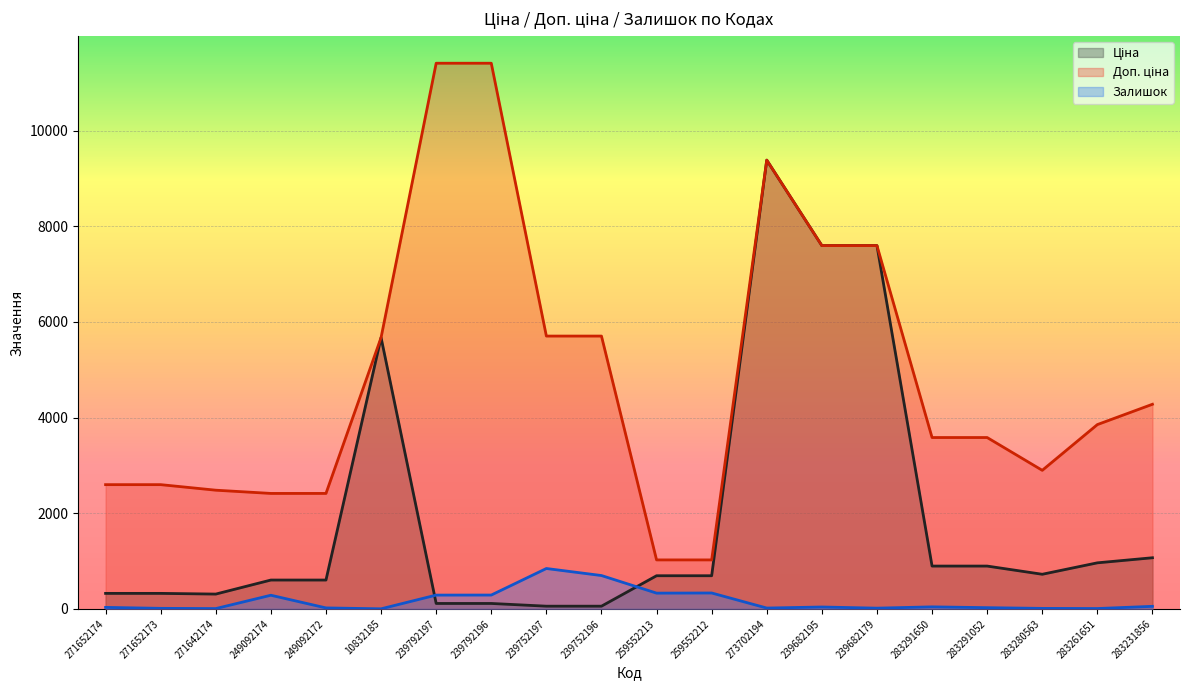

Where is the first local maximum for Залишок_line?

249092174